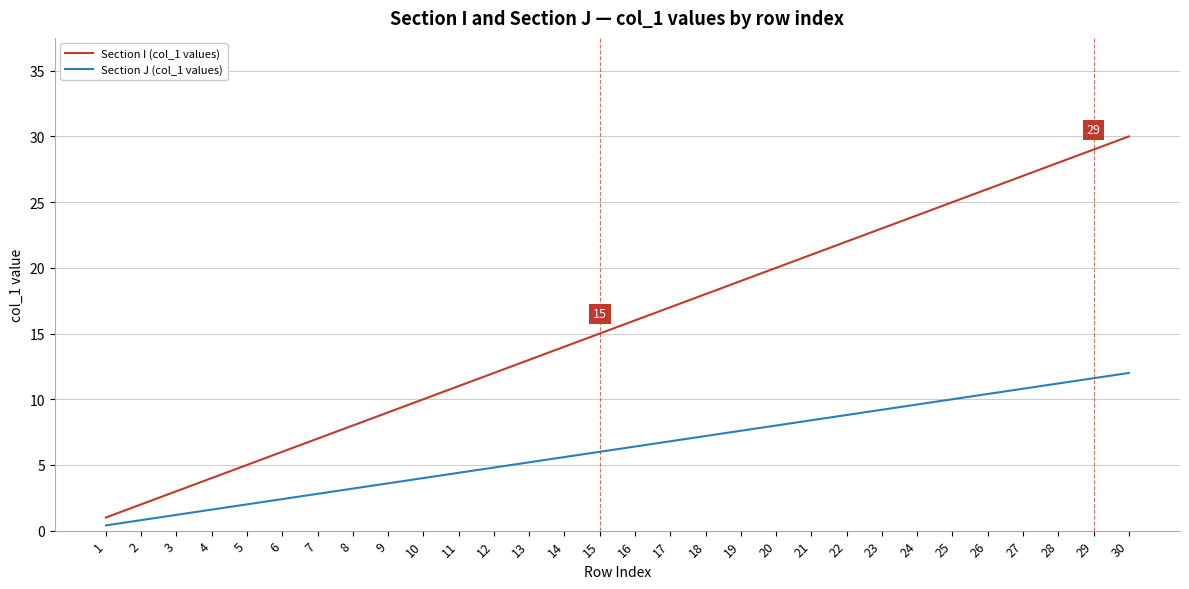

Is it true that Section J (col_1 values) equals 2.4 at 6?

True